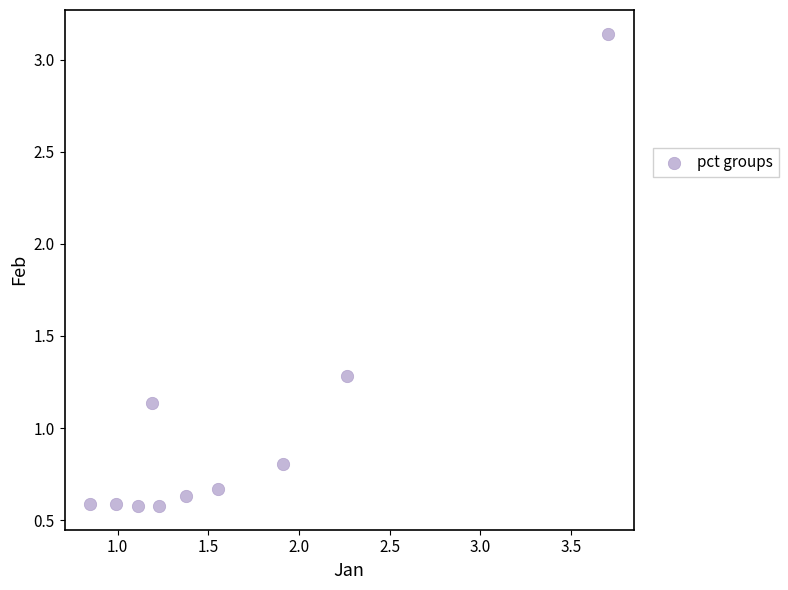

What is the average Y value?

1.0